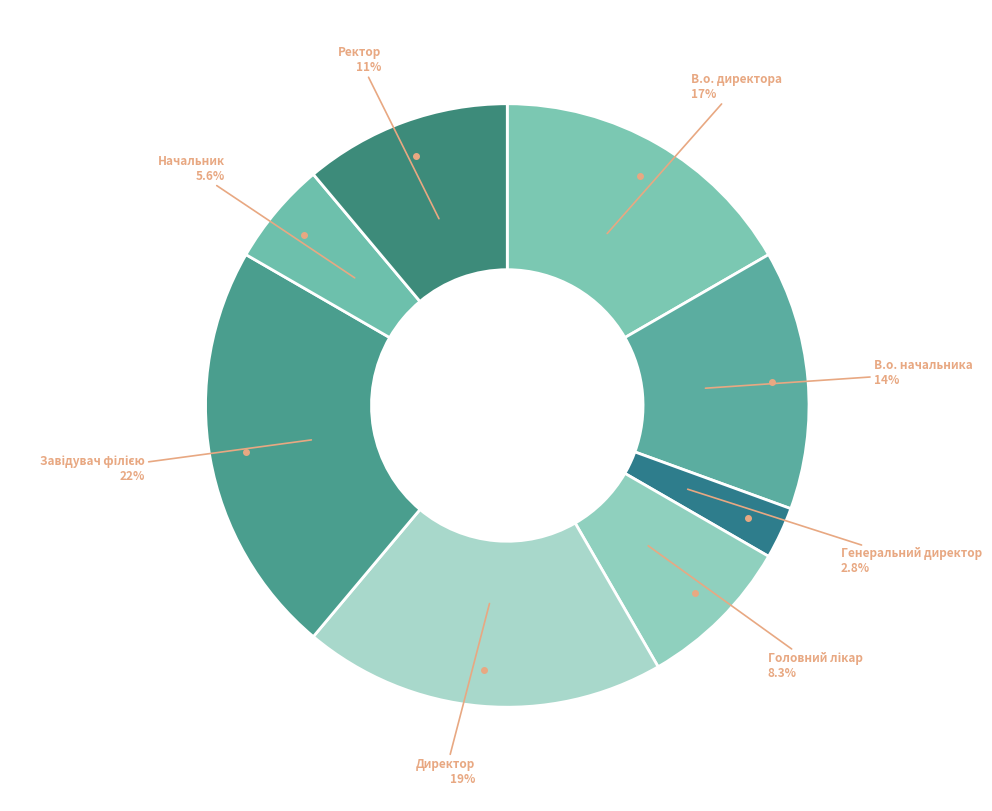

How many slices are in this pie chart?

8